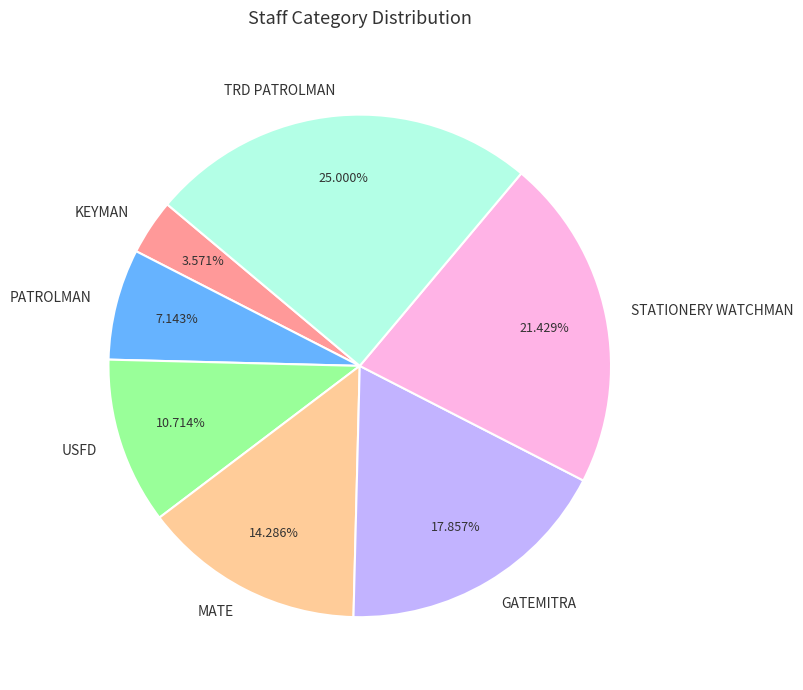

Count the number of slices in the pie.

7